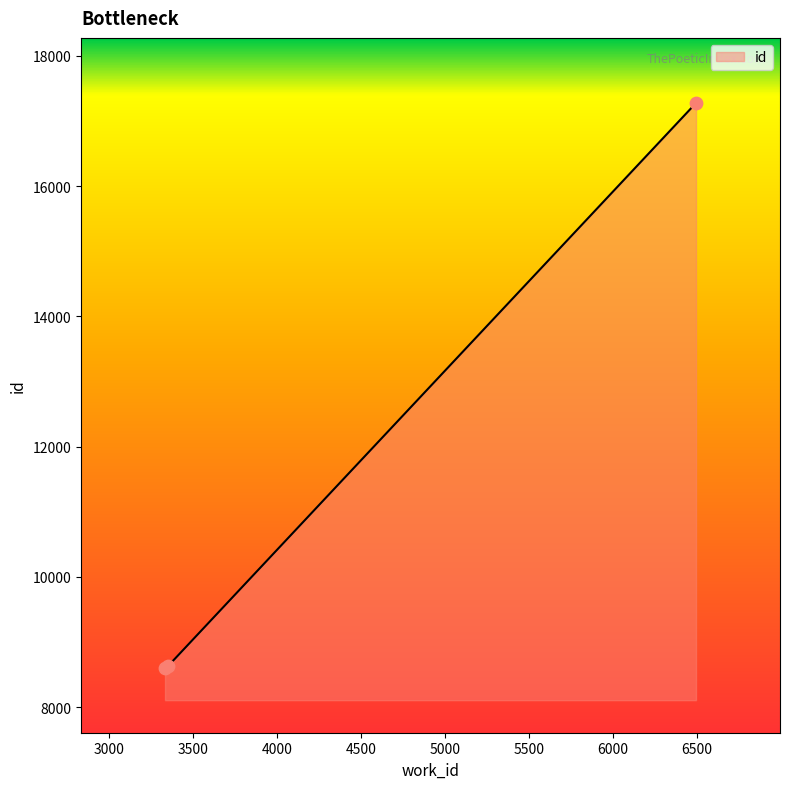

What is the sum of all values?

34506